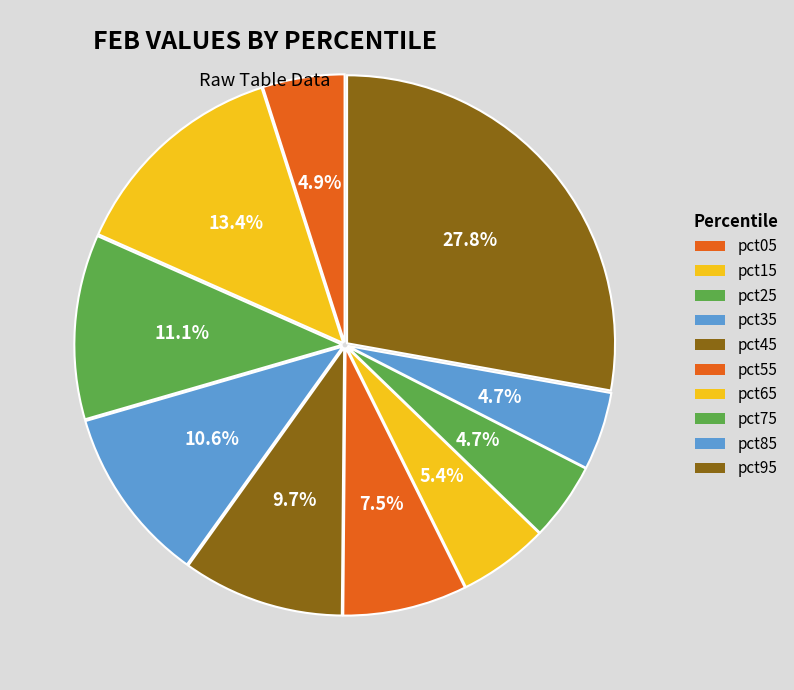

To the nearest percent, what percentage of the pie is pct75?

5%